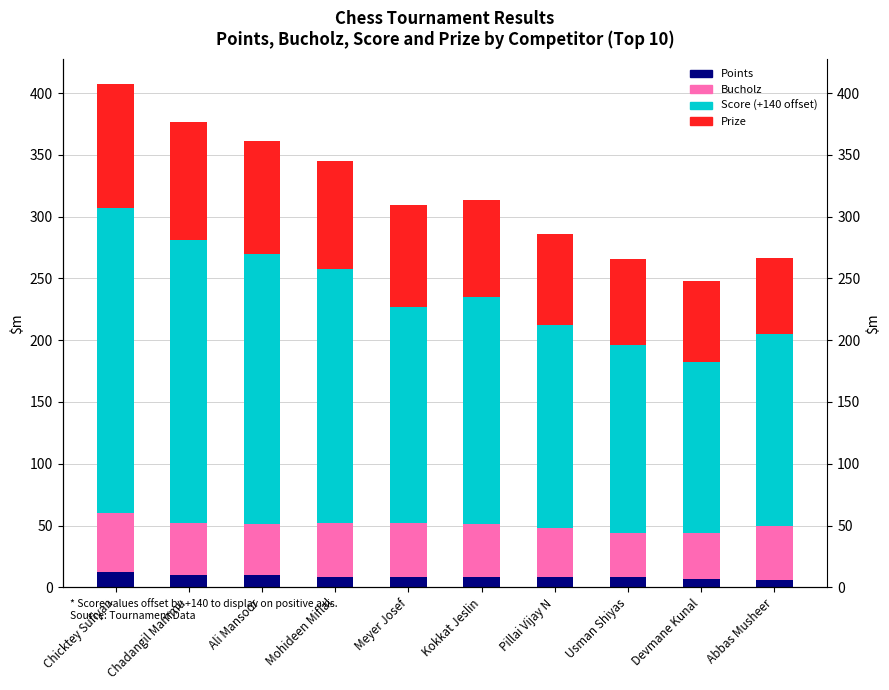

Which label corresponds to the largest value in the chart?

Chicktey Sufiyan